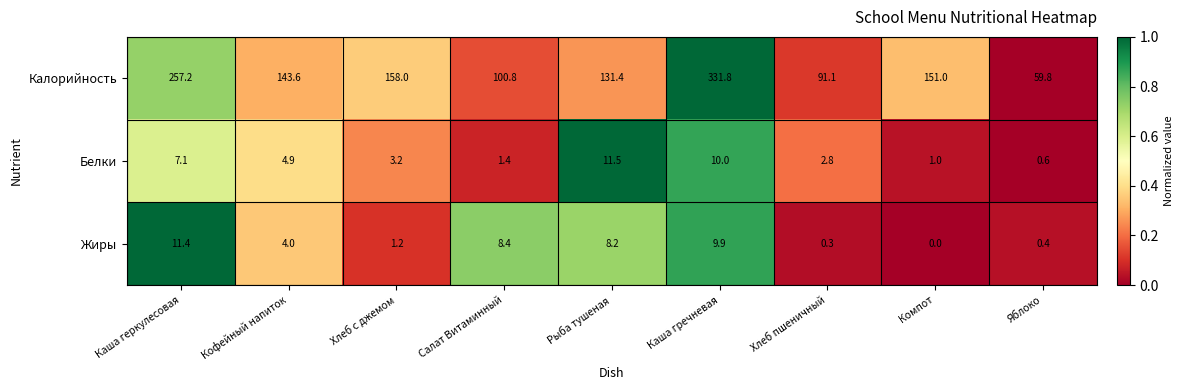

How many data points in Белки are above 3?

5